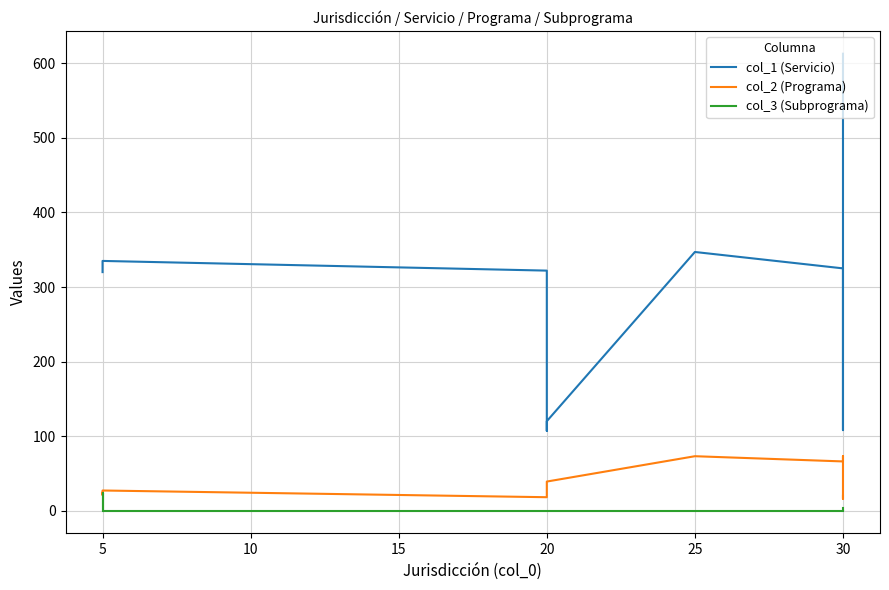

What is the maximum value for col_2 (Programa)?

73